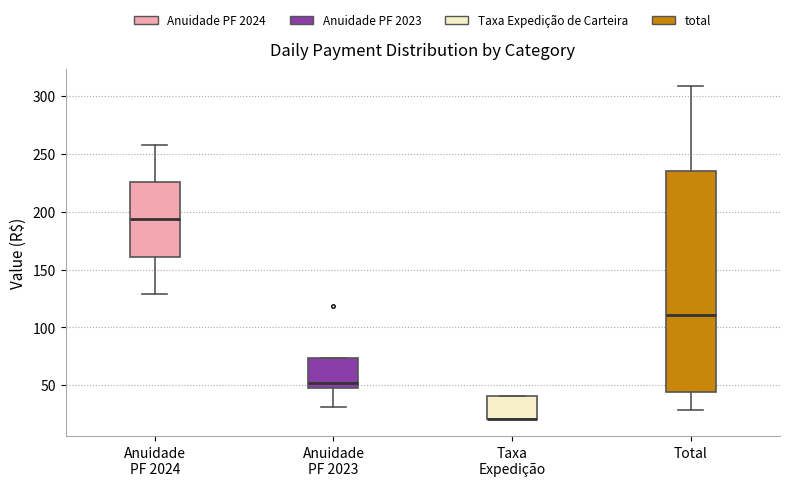

Reading left to right, read every box against the y-axis: the position of its median line, the range the box covers, and the ends of its whiskers. The values are not printed on the chart, so give them approximately, as read against the axis.

Anuidade PF 2024: median 195, box 160 to 225, whiskers 130 to 260
Anuidade PF 2023: median 50, box 45 to 75, whiskers 30 to 75
Taxa Expedição: median 20 (drawn on the box's lower edge), box 20 to 40, whiskers 20 to 40
Total: median 110, box 45 to 235, whiskers 30 to 310